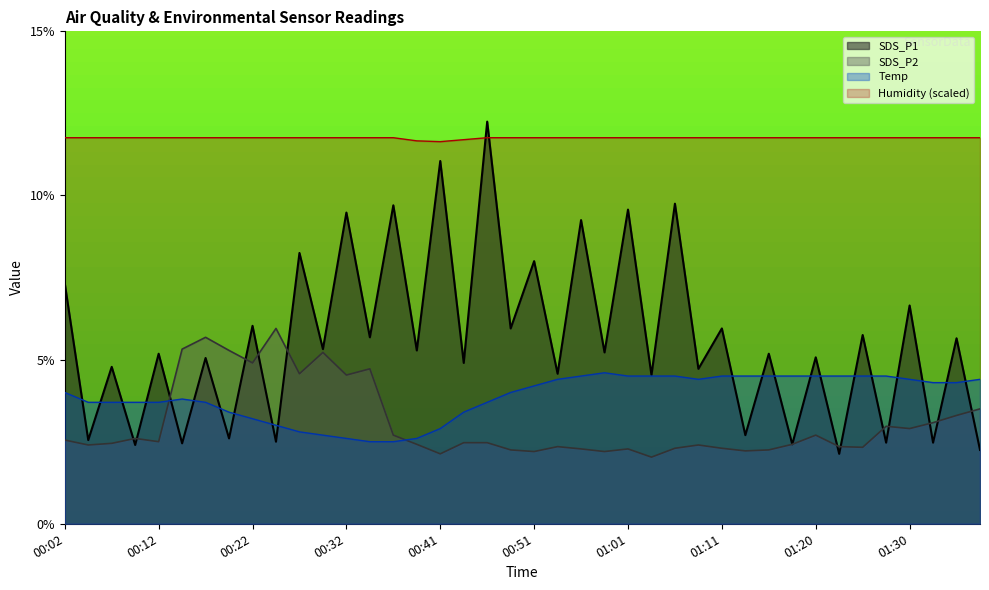

Which series has the widest spread of values?

SDS_P1